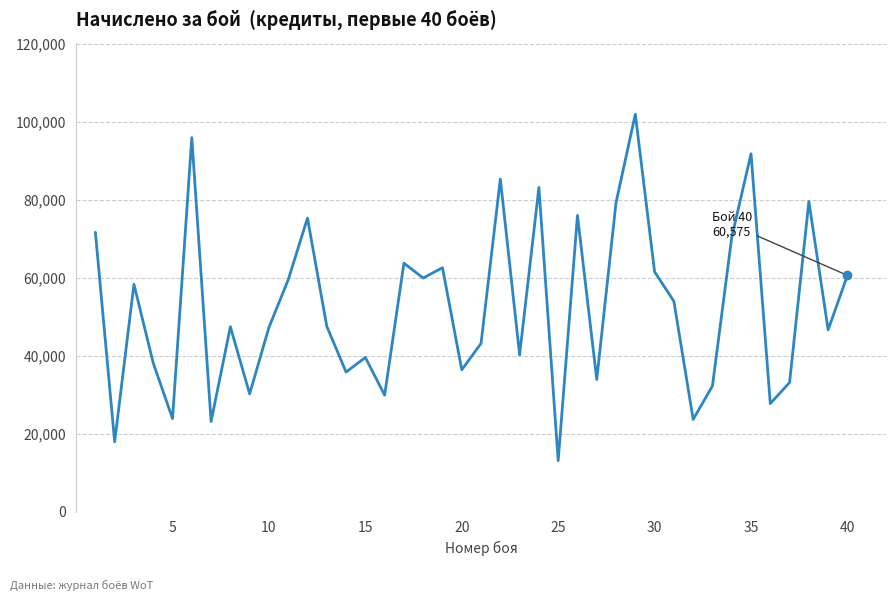

What is the greatest value displayed?

101936